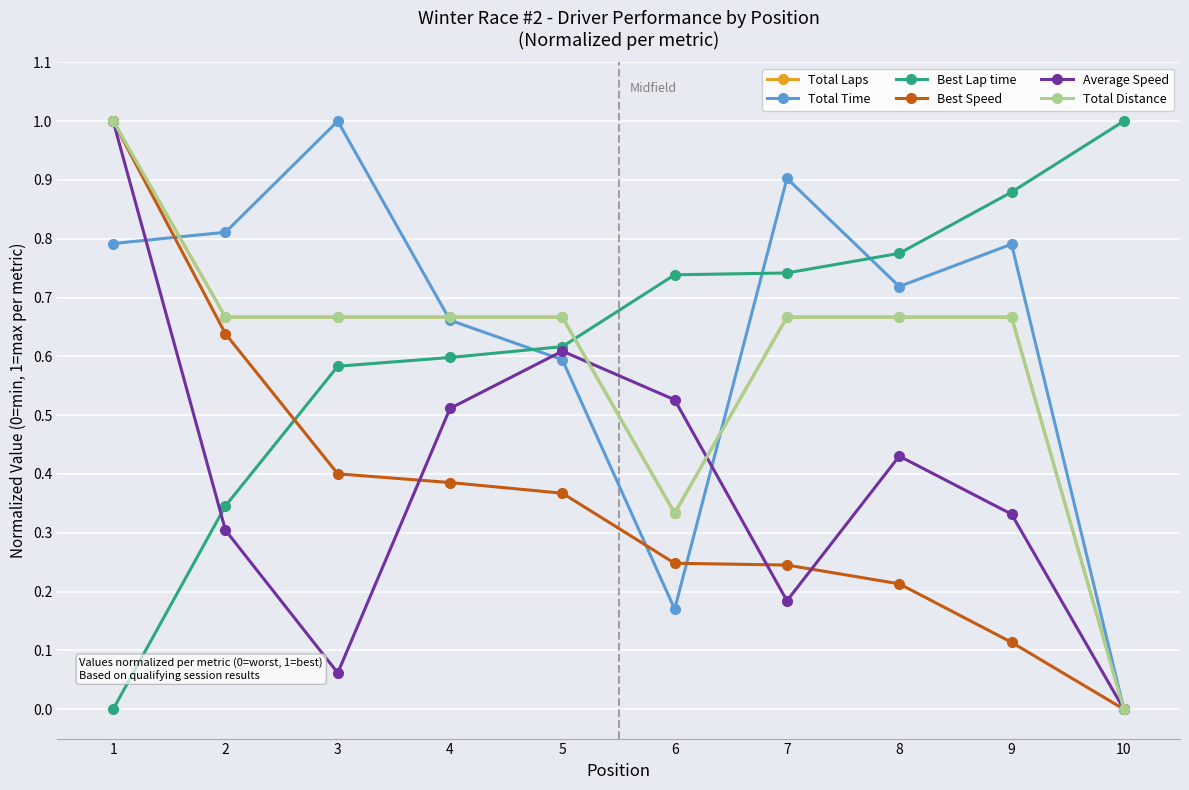

Read the Total Distance value at 7.

0.7